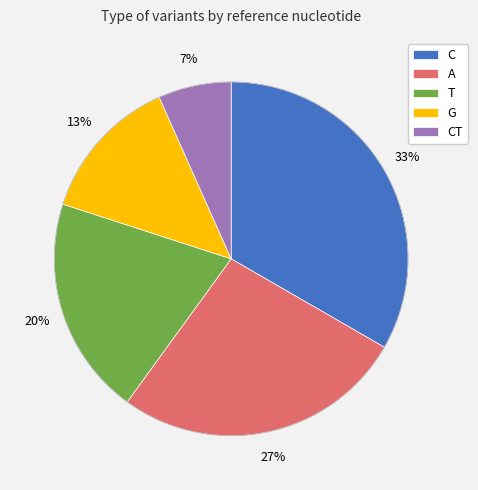

Which category has the biggest portion of the pie?

C